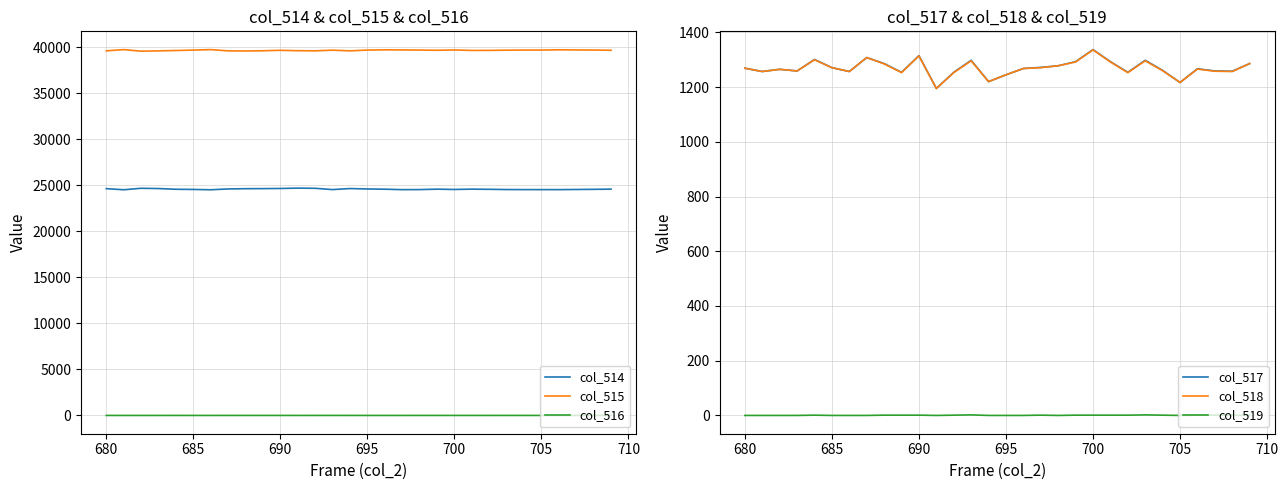

True or false: col_515 and col_516 intersect in this chart.

False